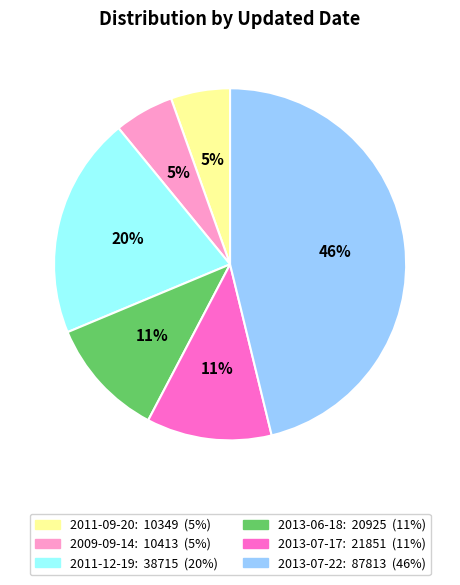

Count the number of slices in the pie.

6